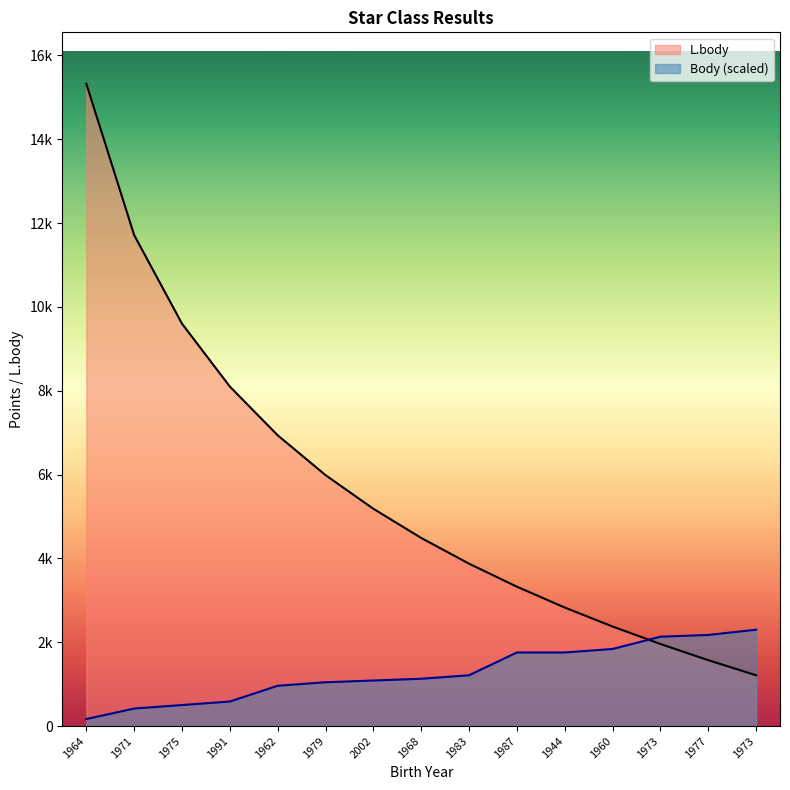

At how many categories does at least one series exceed 4227?

8